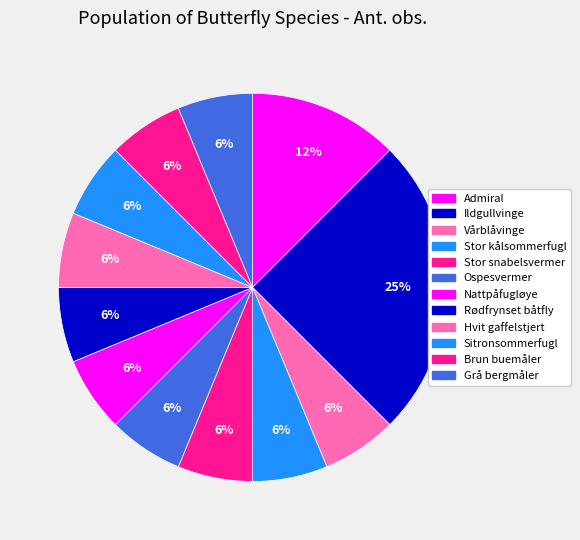

What is the smallest slice in the pie chart?

Vårblåvinge